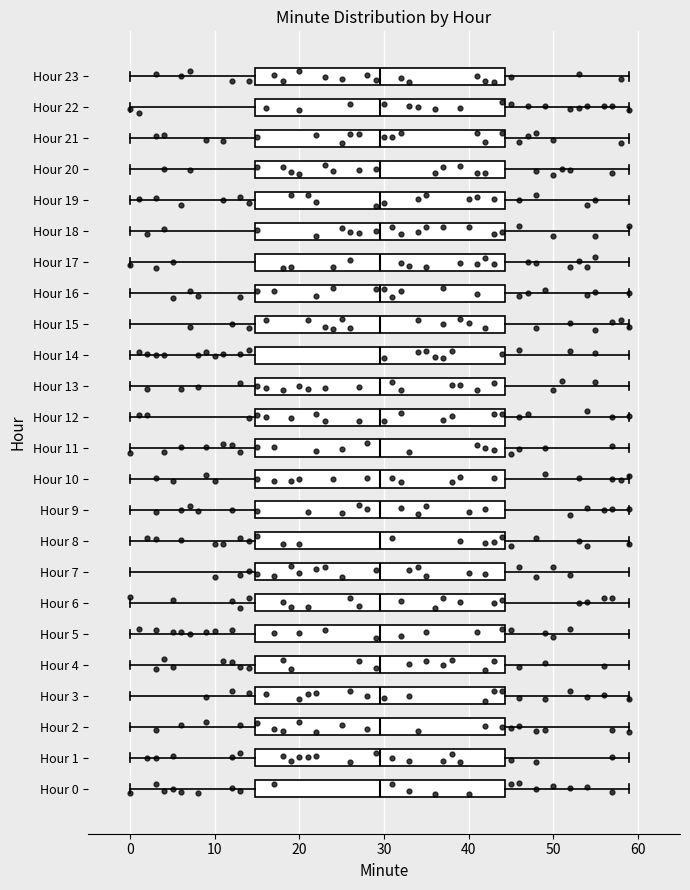

Where does the left whisker of the box for Hour 19 end on the x-axis? The values are not printed on the chart, so give them approximately, as read against the axis.

0